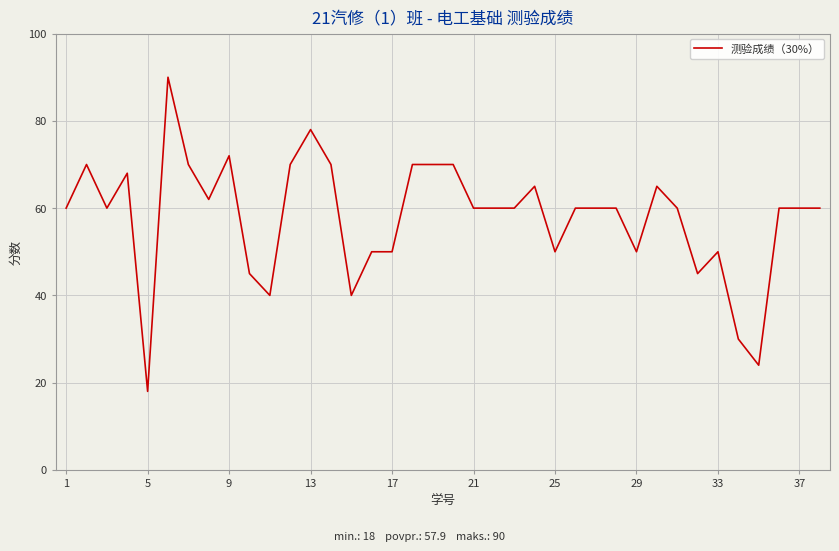

What is the smallest value displayed?

18